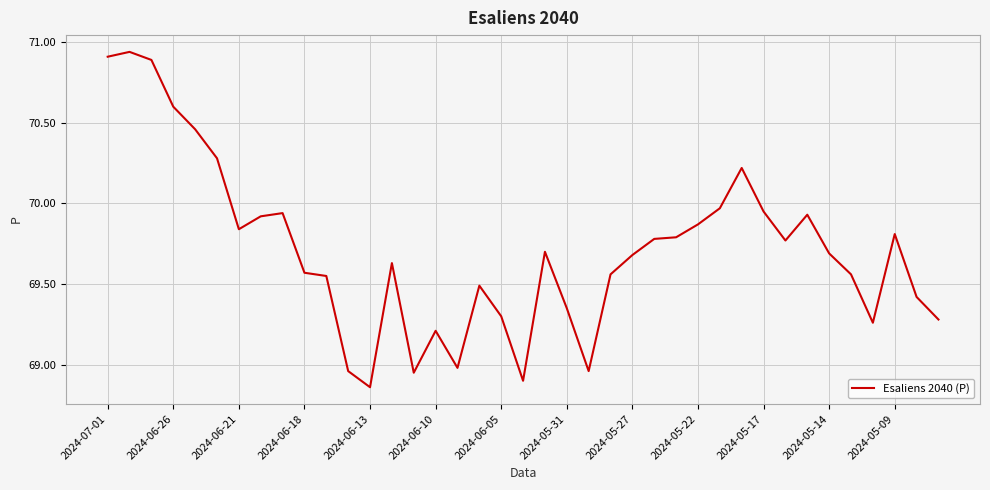

What is the difference between the maximum and minimum values?

2.1